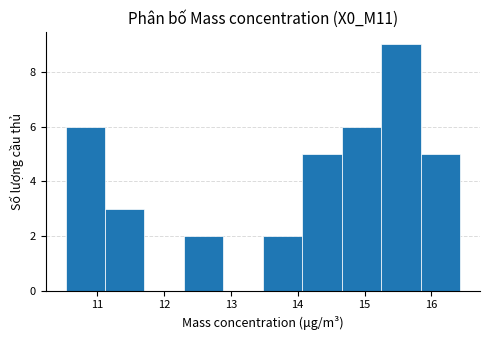

What is the height of the bar covering 14.66 to 15.25 on the x-axis? Neither the bar edges nor the heights are printed on the chart, so give them approximately, as read against the axes.

6